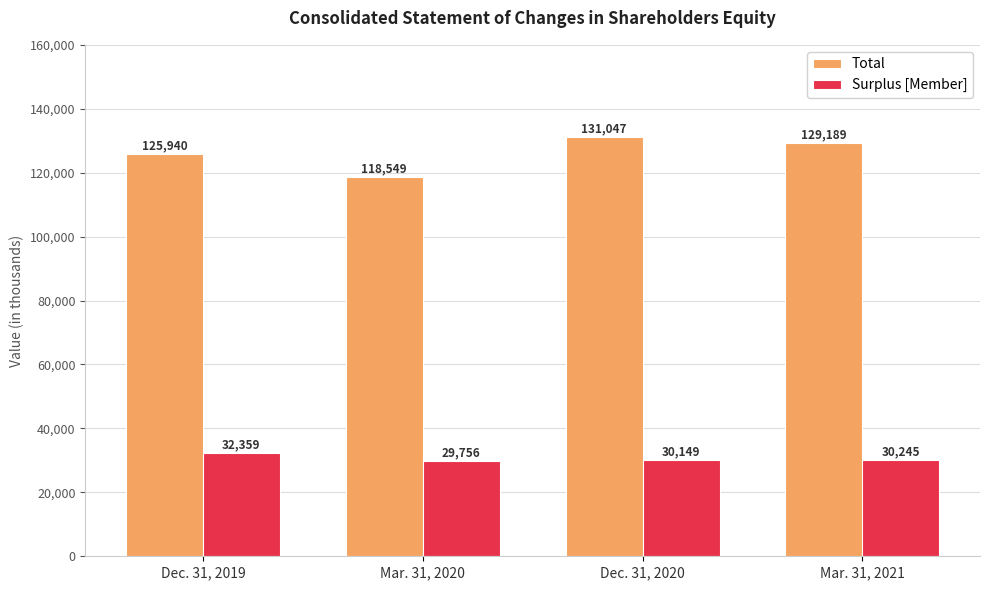

The value of Surplus [Member] at Dec. 31, 2019 is 32359. True or false?

True